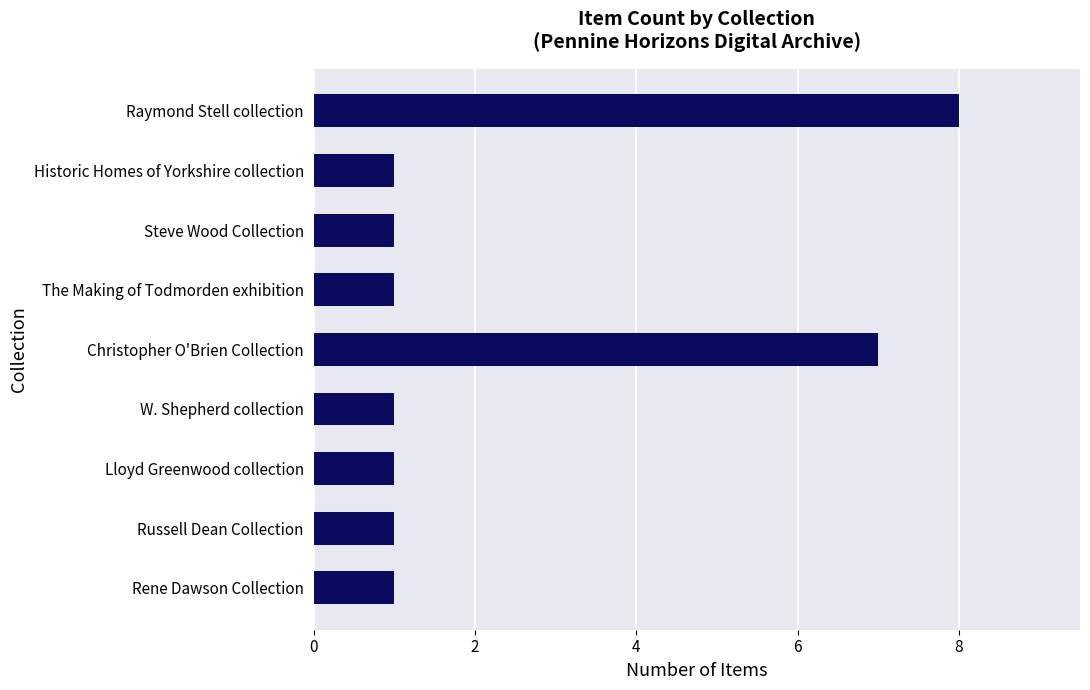

What is the ratio of the value at W. Shepherd collection to the value at Rene Dawson Collection?

1.0